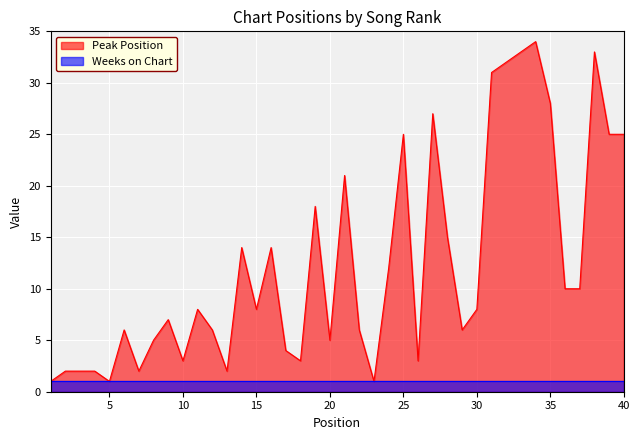

What is the value of the 37th point from the left?

10